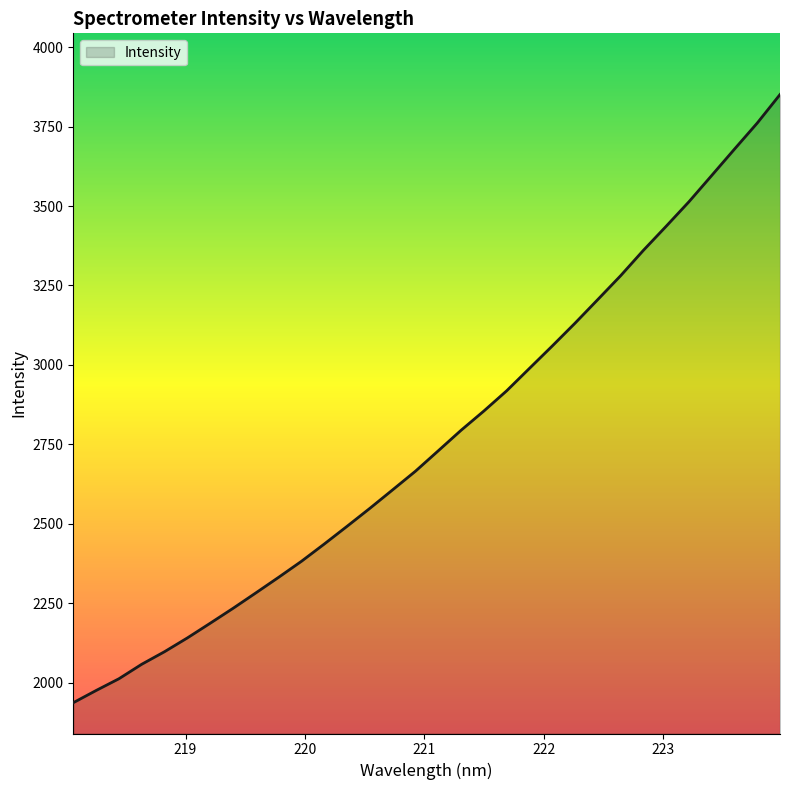

What is the greatest value displayed?

3850.7